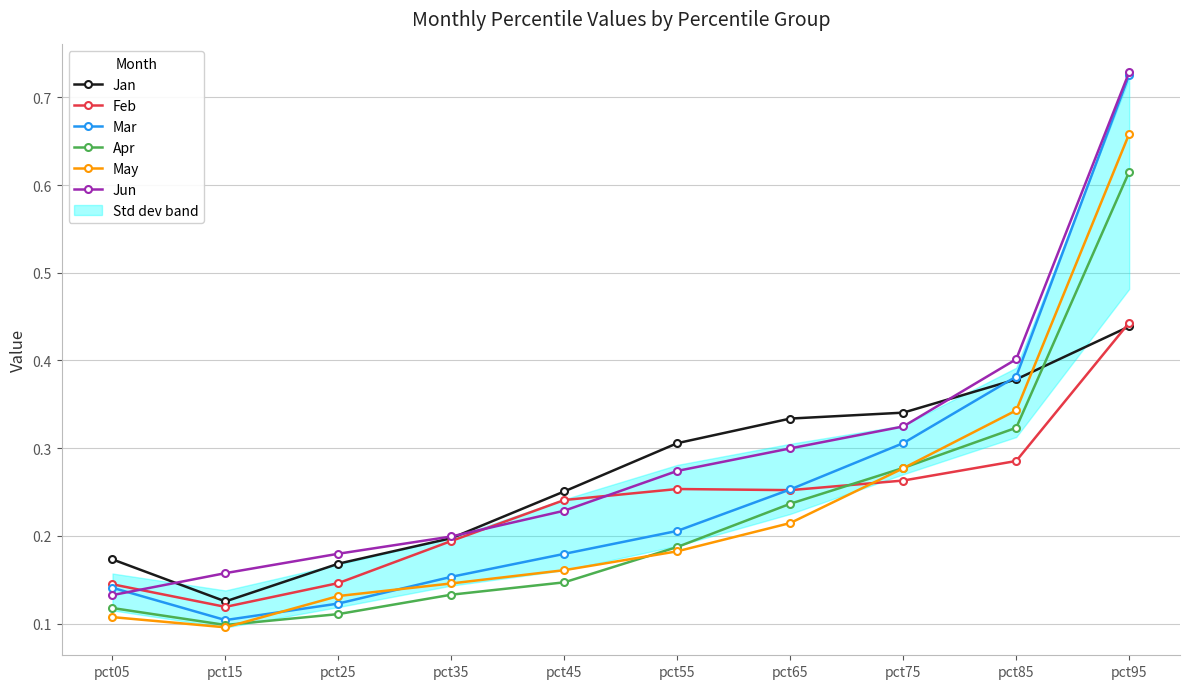

How many categories are shown in the chart?

10